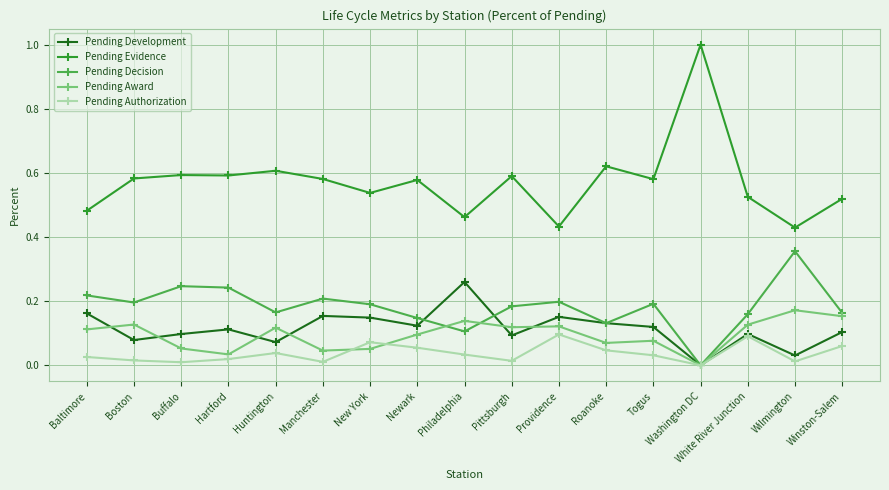

Which series has the largest total across all categories?

Pending Evidence